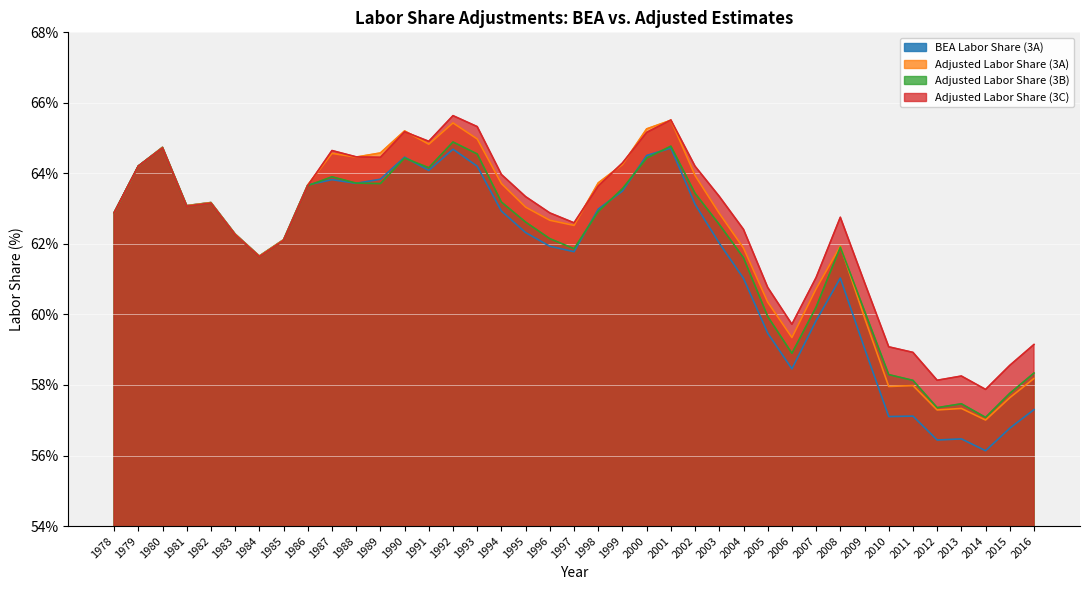

How many intersections are there between Adjusted Labor Share (3B) and Adjusted Labor Share (3A)?

1